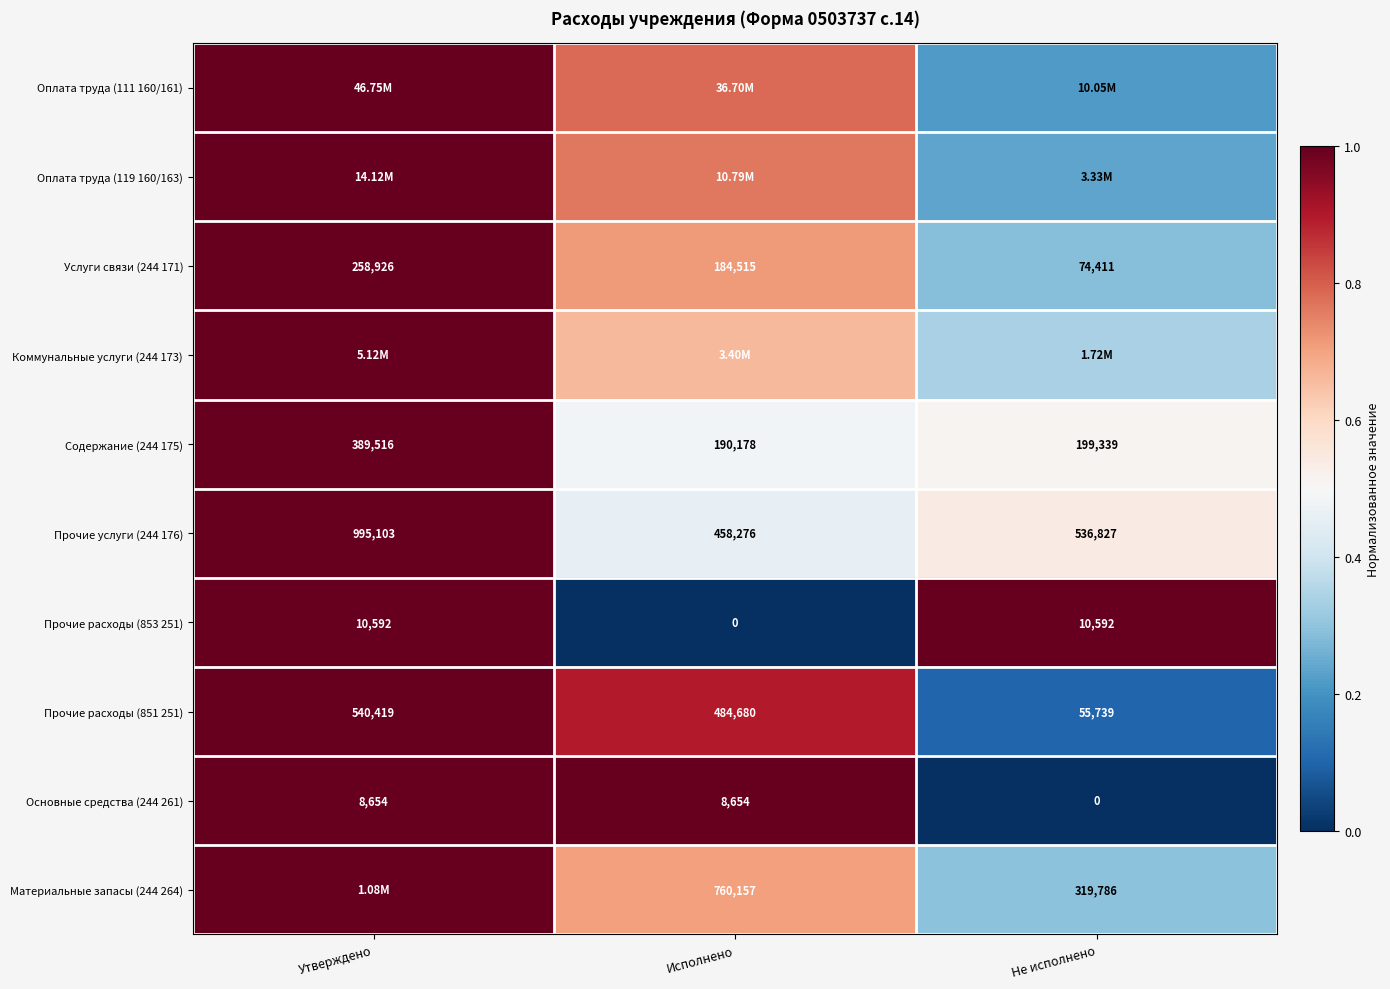

How many values in the Прочие расходы (851 251) series are below 484680?

1